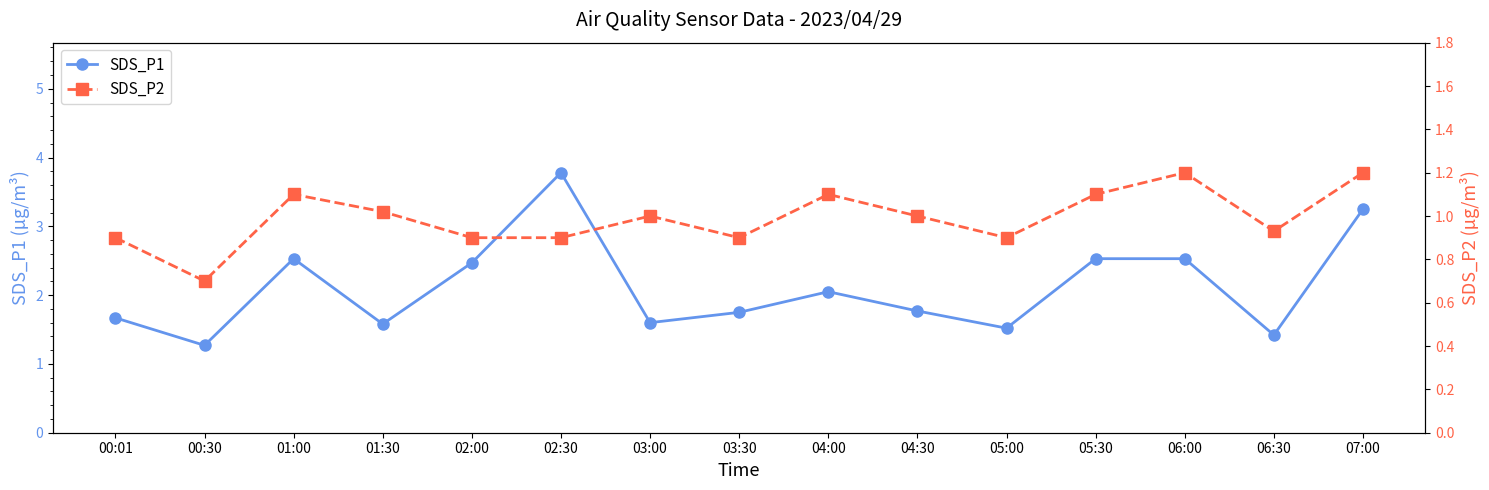

What is the difference between the maximum and minimum values in the SDS_P2 series?

0.5